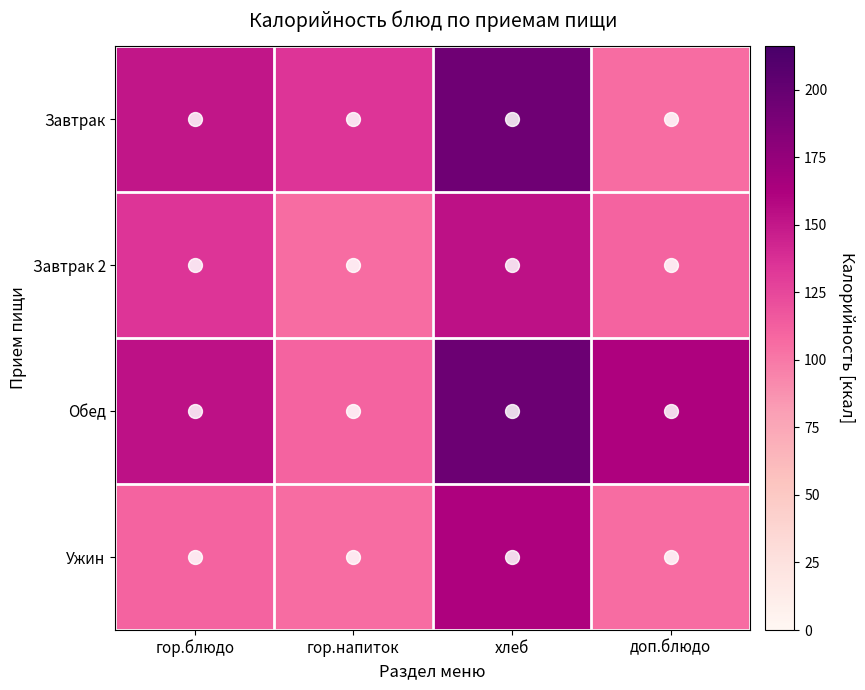

How many categories are shown in the chart?

4